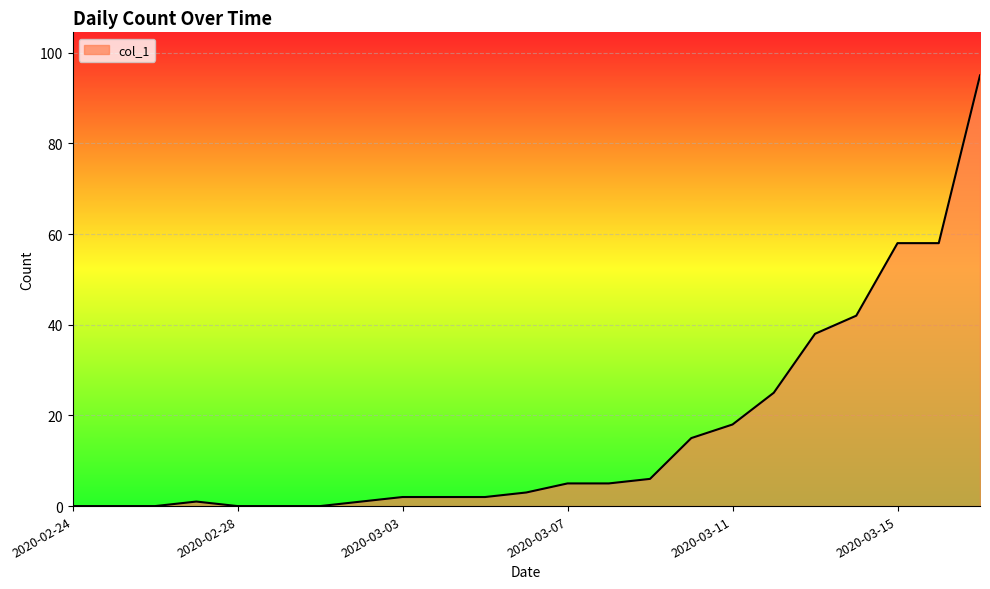

What is the maximum value shown in the chart?

95